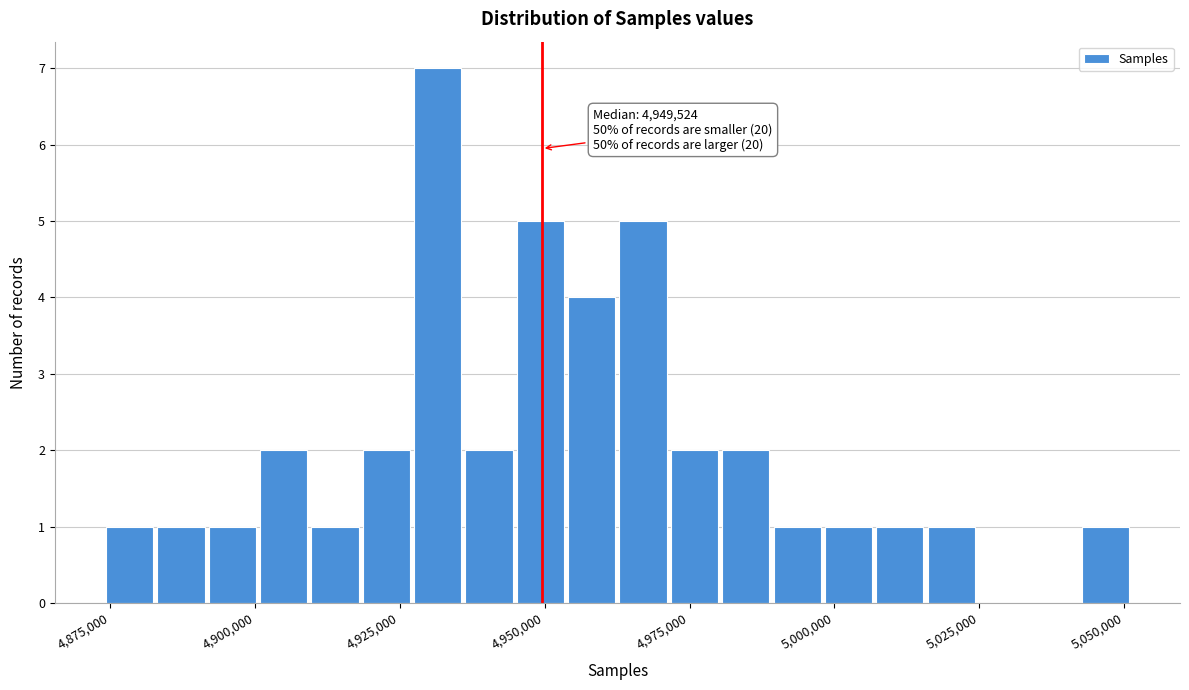

Read against the x-axis, roughly where is the centre of the tallest bar?

4930000